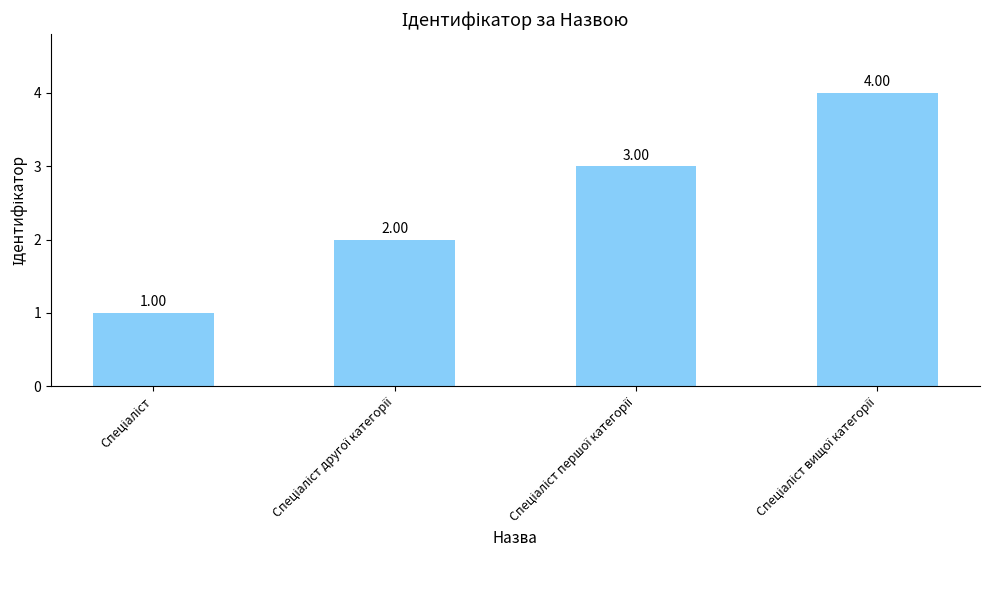

What is the sum of all values?

10